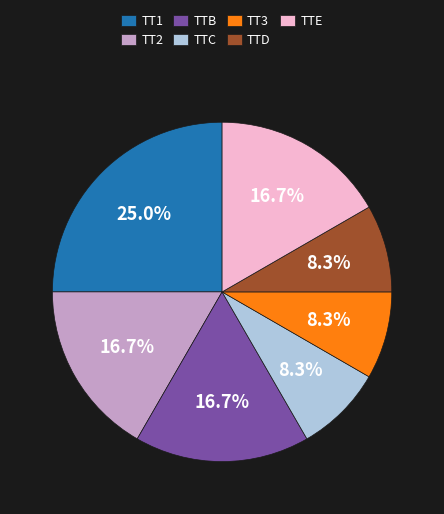

Is there any slice that represents more than half of the pie?

No